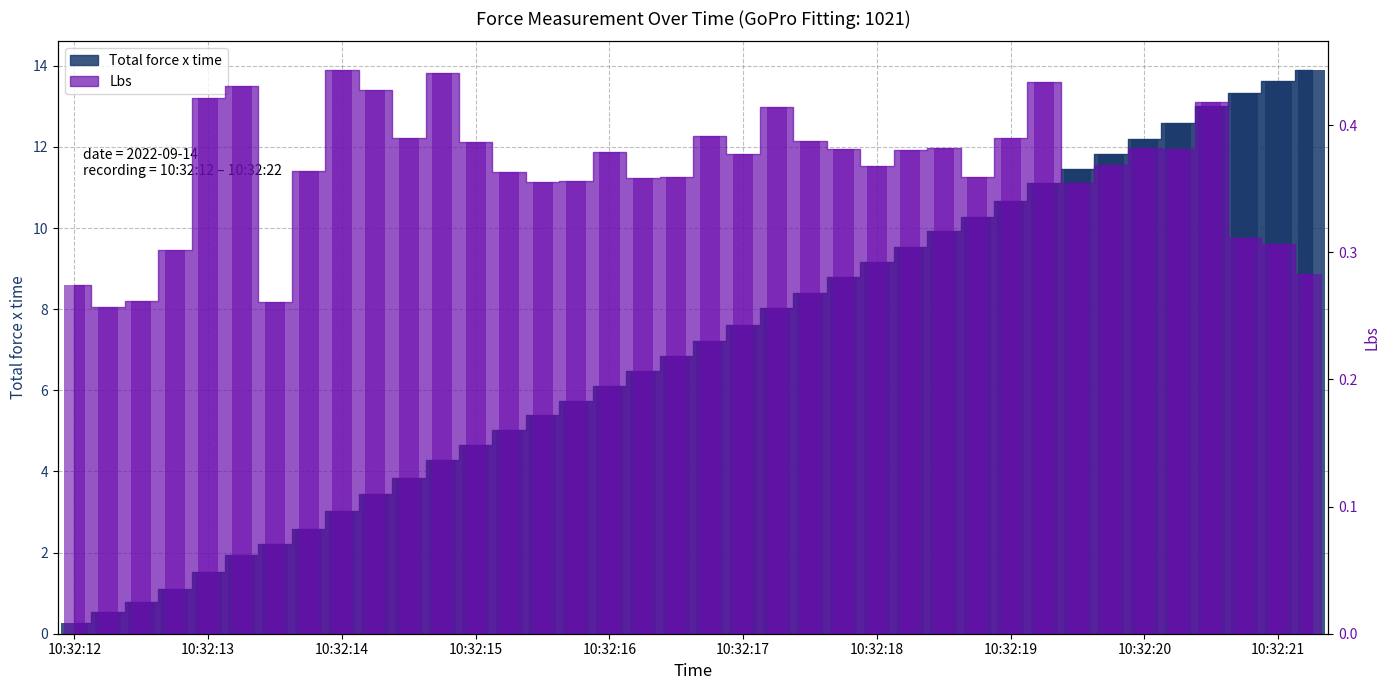

What is the value of the Lbs bar at the 33rd from the left?

0.4